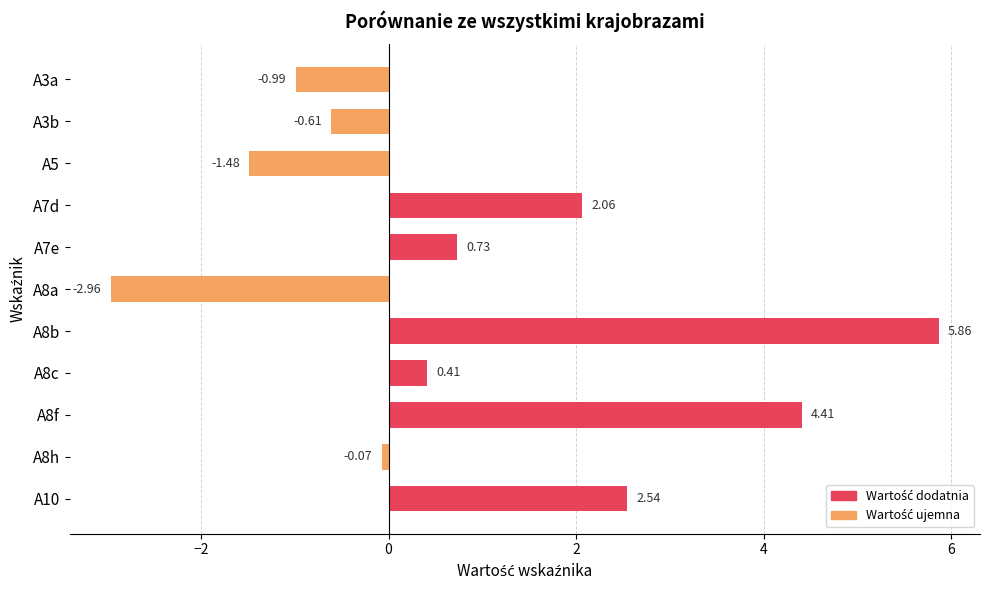

What is the sum of all values?

9.9